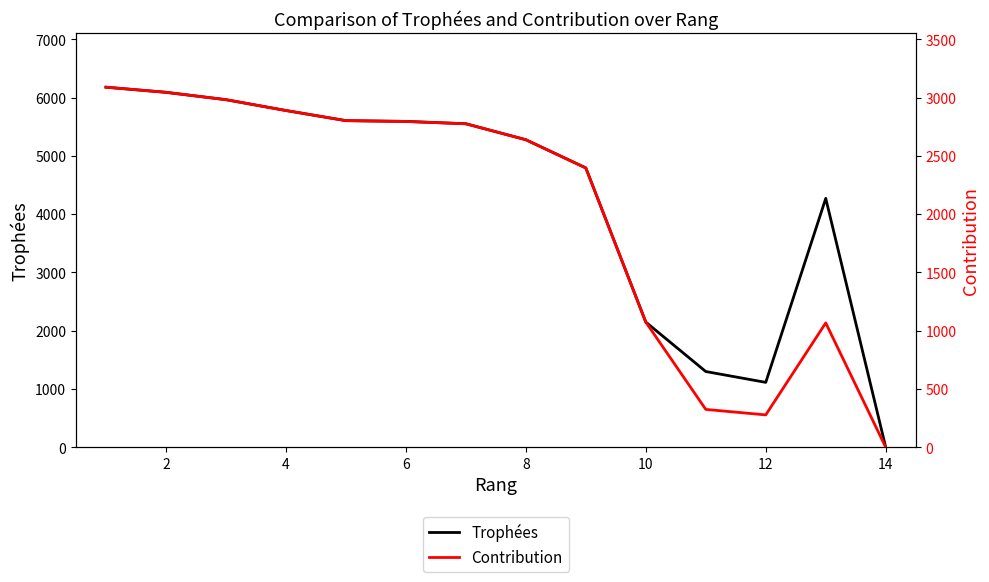

How many interior local valleys does the Trophées series have?

1